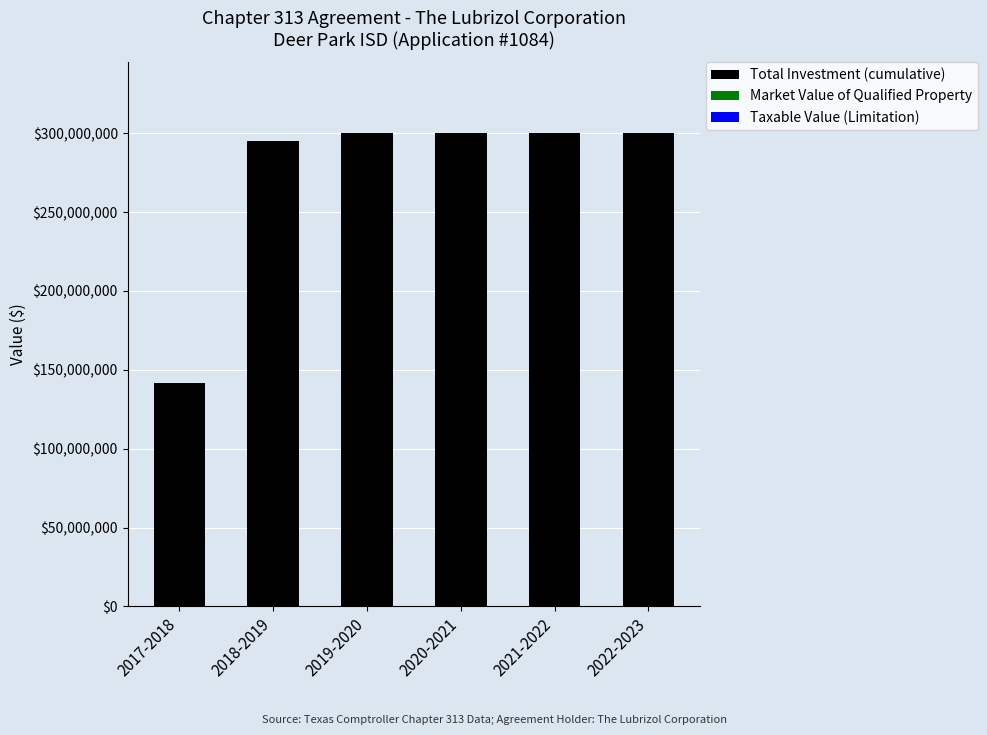

Does the chart contain any negative values?

No